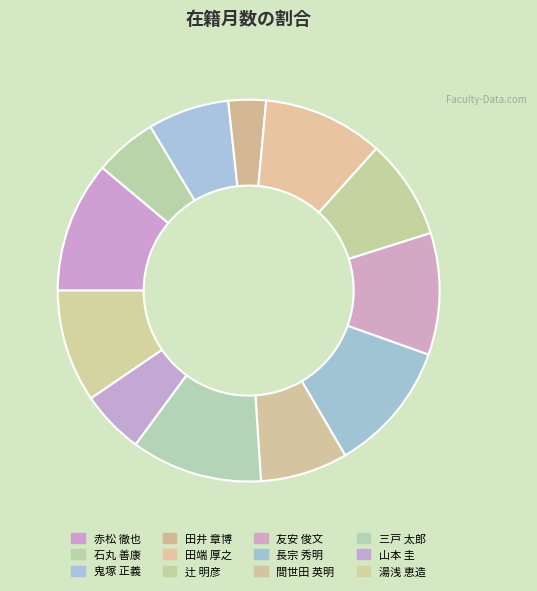

Is it true that 田端 厚之 is 24% of the pie?

False